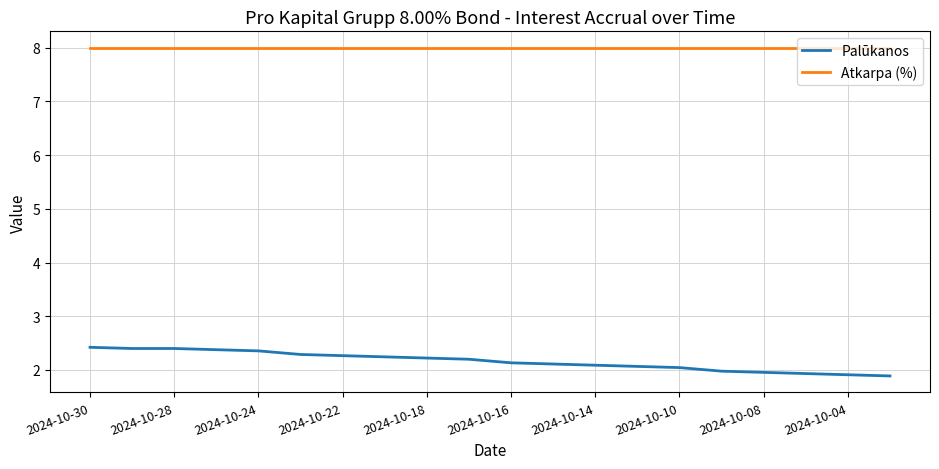

List the series in order of their overall mean, lowest first.

Palūkanos, Atkarpa (%)